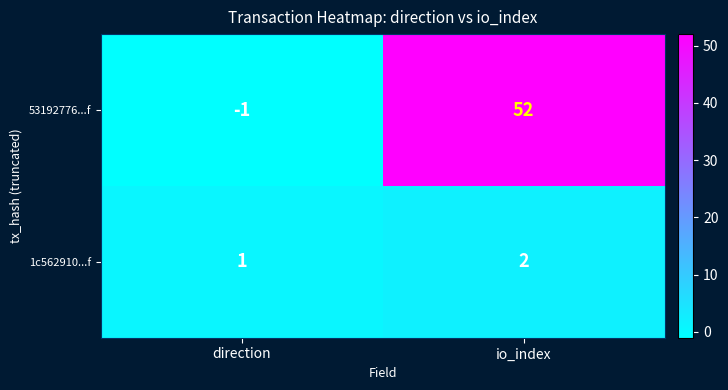

Rank the series at io_index from highest to lowest value.

53192776...f, 1c562910...f